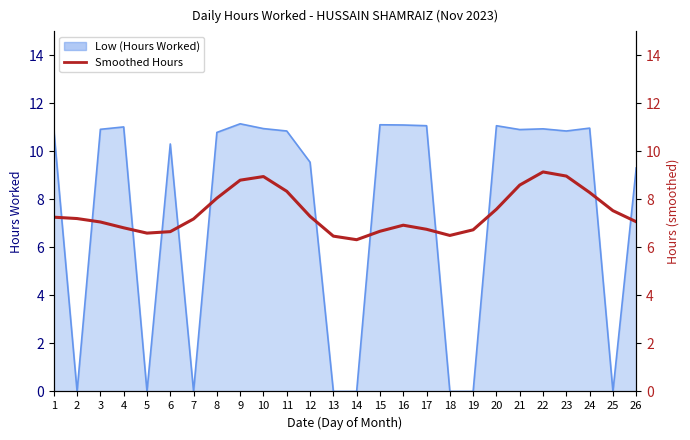

Is it true that the value at 8 is 14.3?

False